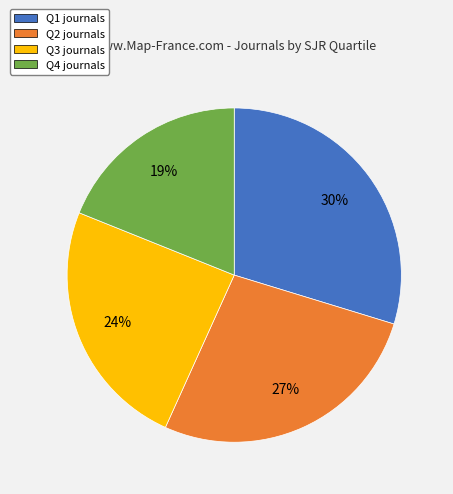

Does any single category account for the majority?

No